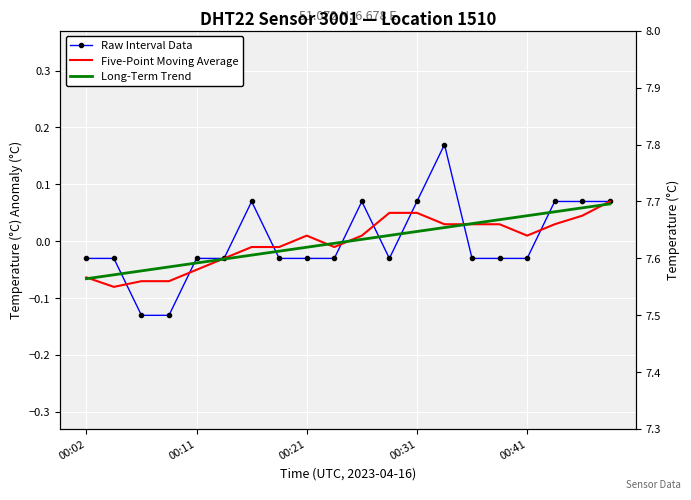

Which series has the widest spread of values?

Raw Interval Data